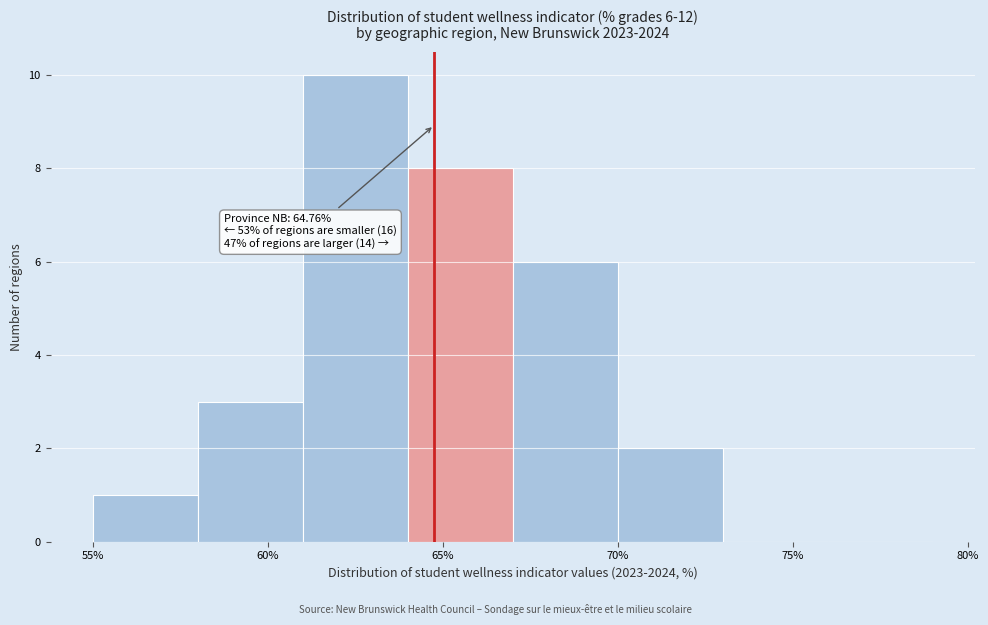

Over which range of the x-axis is the bar tallest?

61 to 64